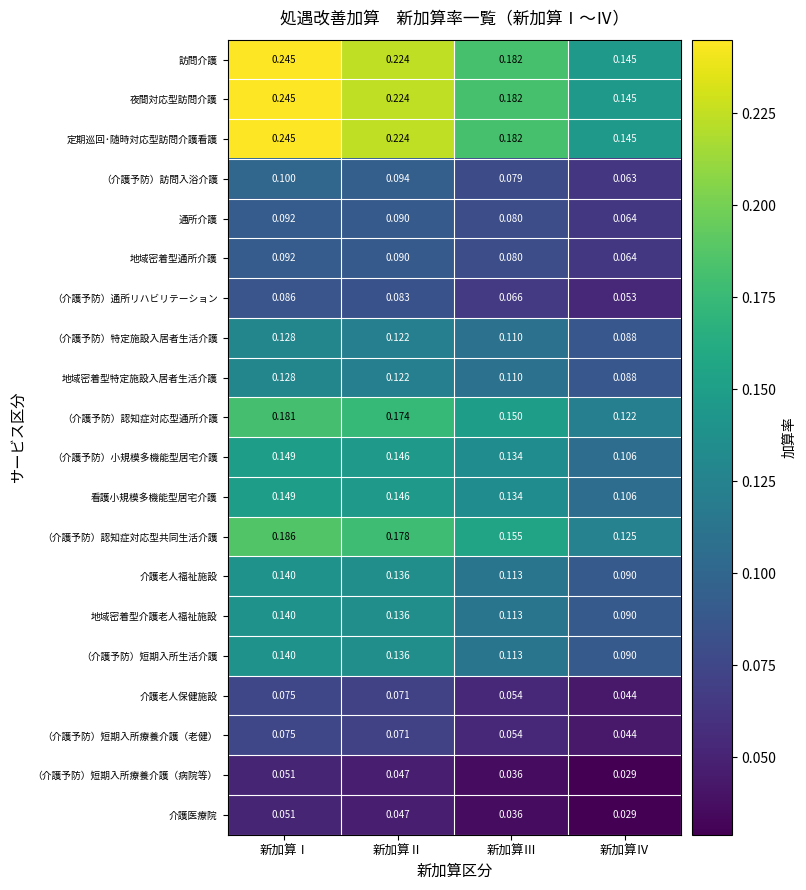

At which label is 訪問介護 closest to 0?

新加算Ⅳ